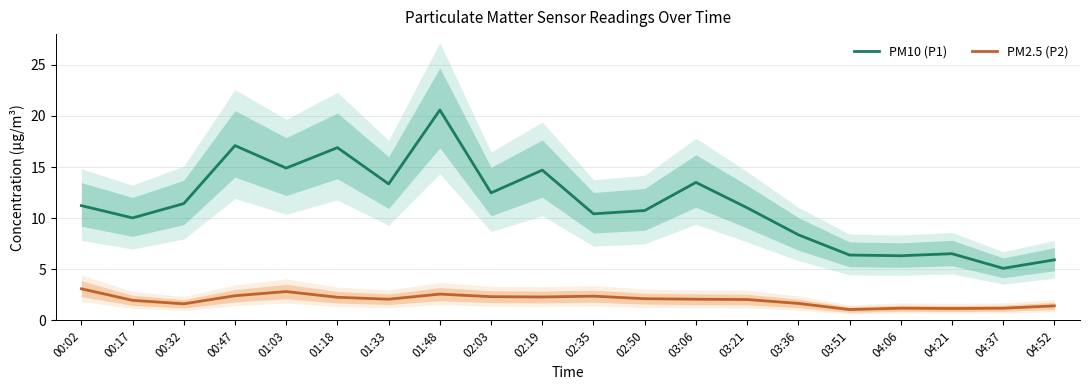

Which has a higher value, 02:03 or 04:06?

02:03